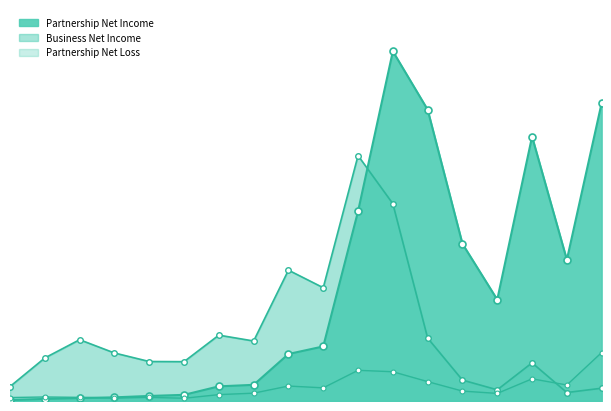

The Business Net Income series shows 16208014 at $40,000 under $50,000. True or false?

True